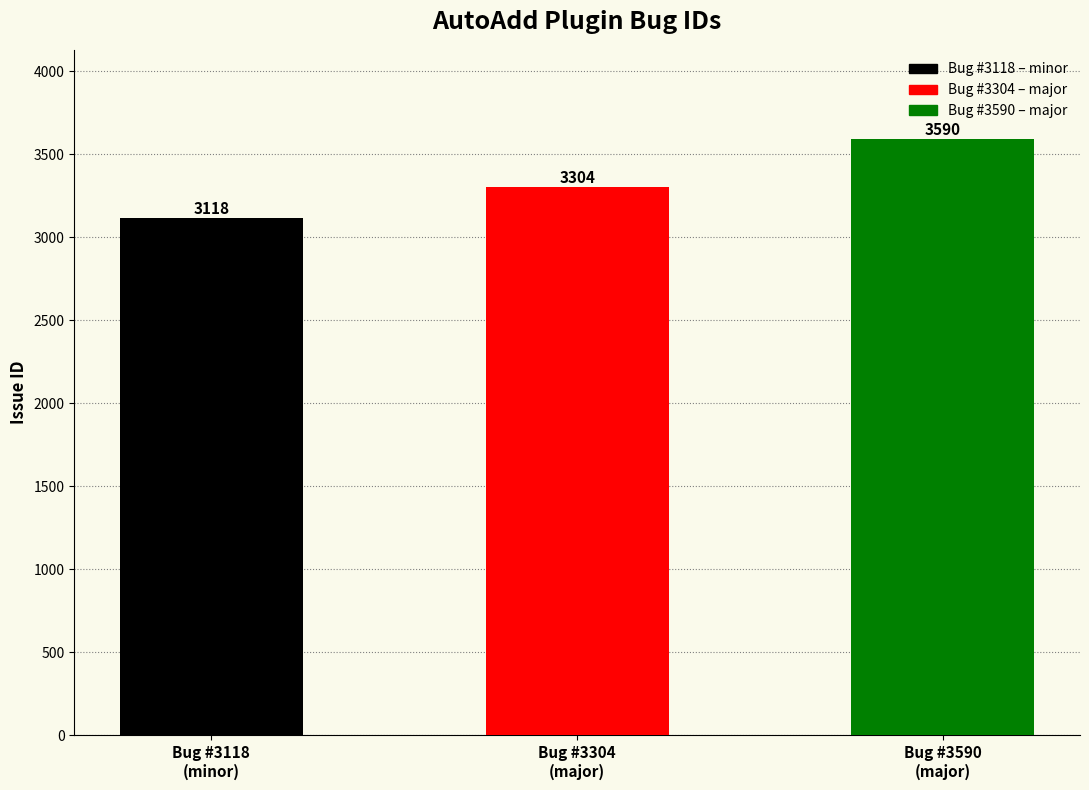

What position from the right is Bug #3118
(minor)?

3